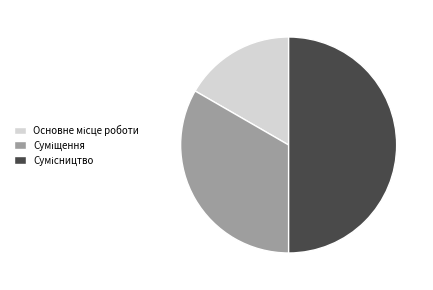

Does Суміщення represent more than half of the total?

No